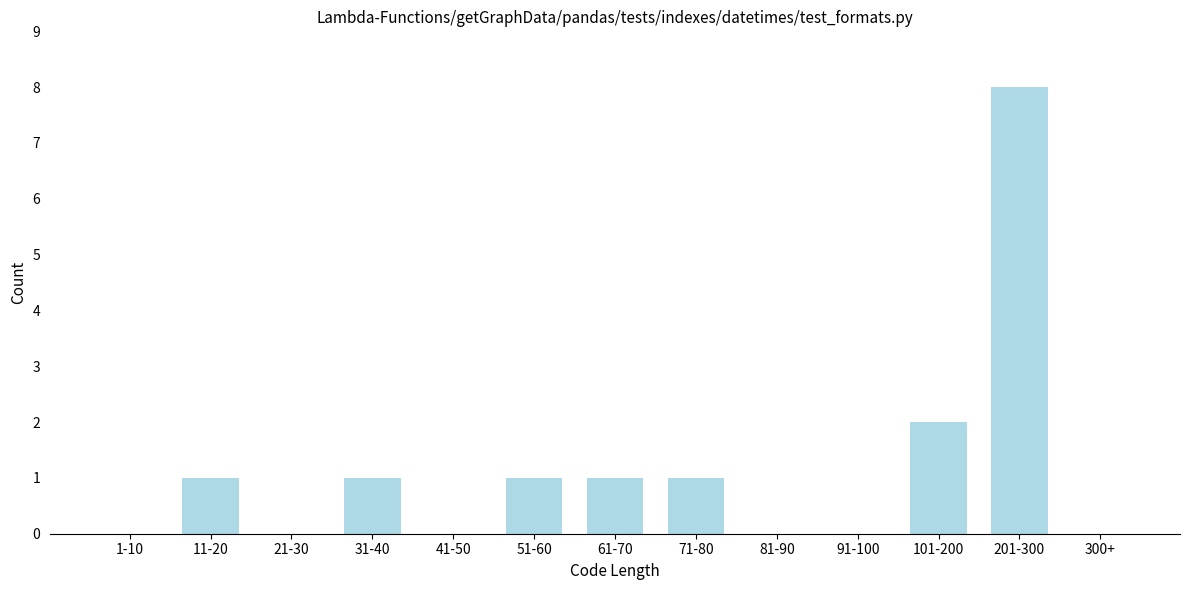

Reading right to left, extract all data points from this chart.

300+=0	201-300=8	101-200=2	91-100=0	81-90=0	71-80=1	61-70=1	51-60=1	41-50=0	31-40=1	21-30=0	11-20=1	1-10=0